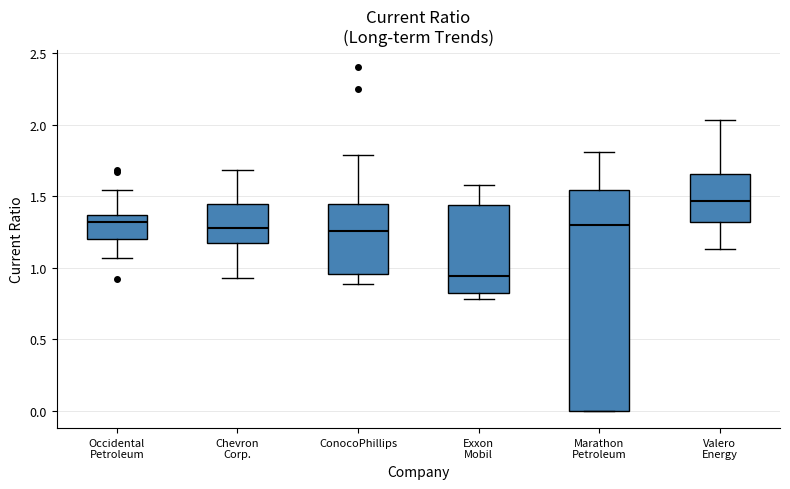

Which box is the tallest, from its lower edge to its upper edge?

Marathon Petroleum